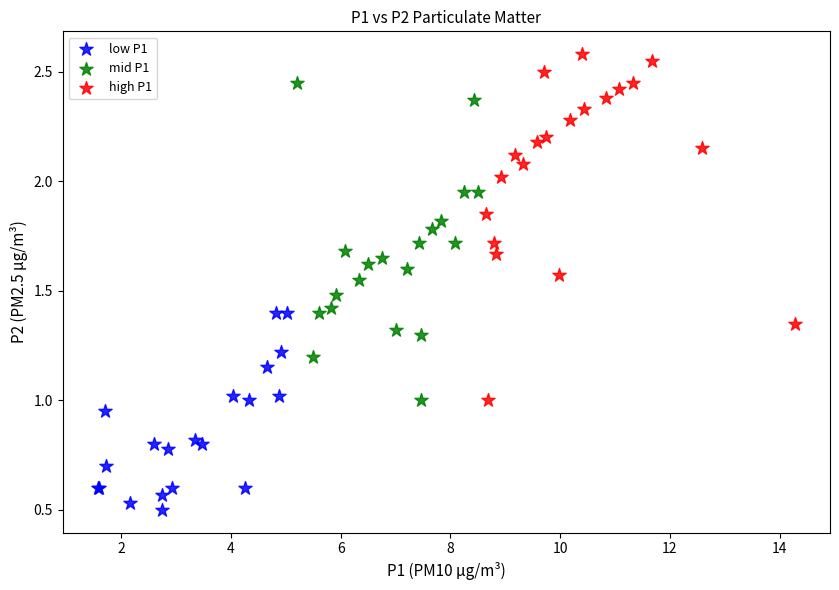

Which series contains the lowest Y value?

low P1